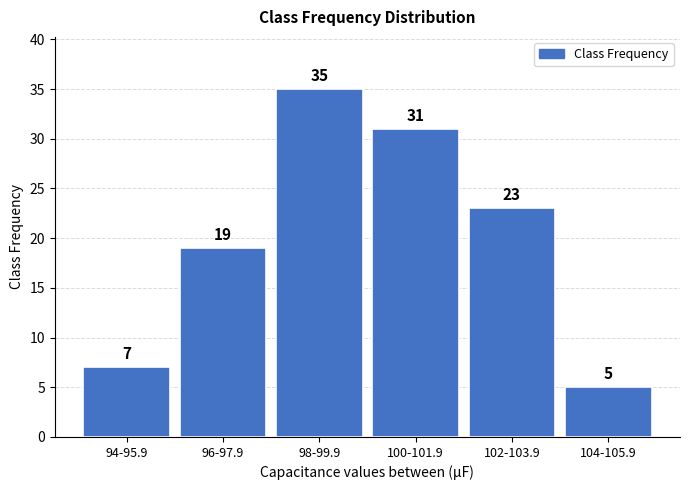

Reading left to right, list all the values displayed in this chart.

7	19	35	31	23	5